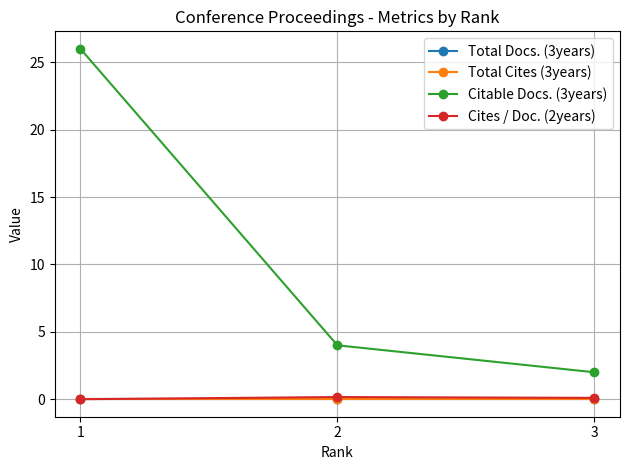

Which has a higher value, 2 or 1?

2